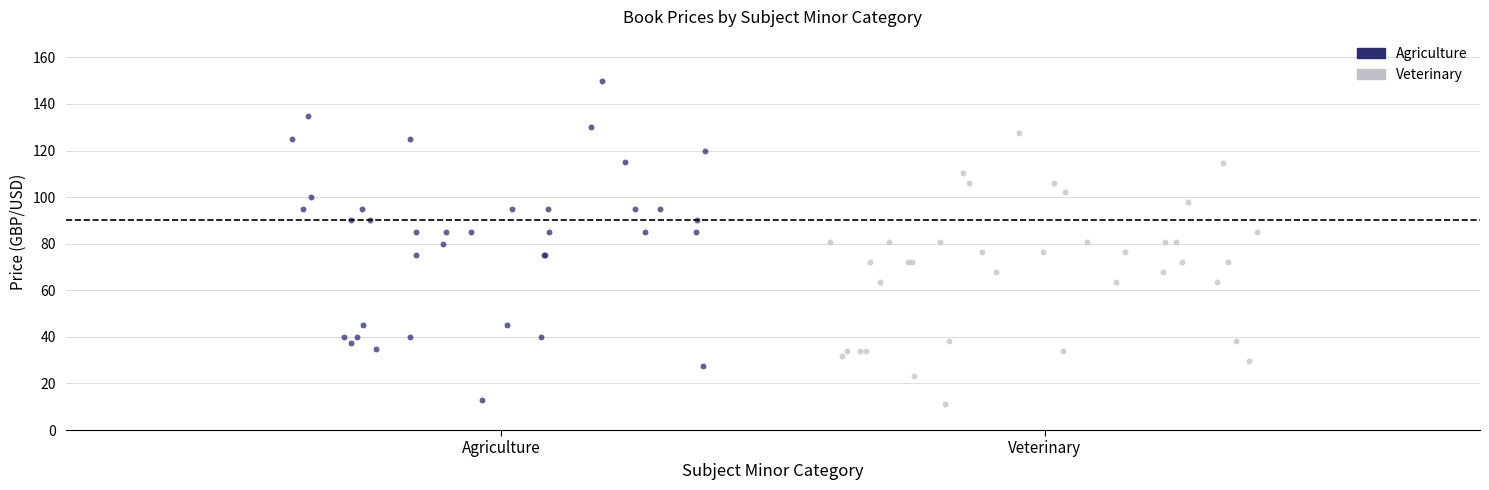

Which series contains the lowest Y value?

Veterinary